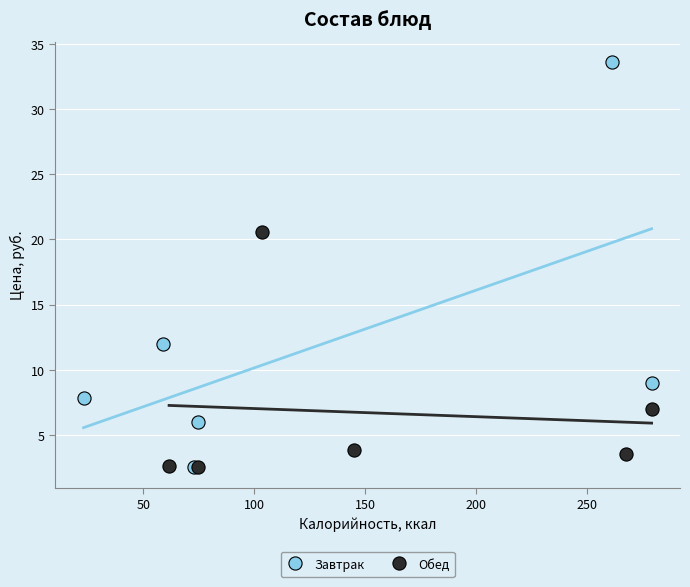

Which series contains the highest Y value?

Завтрак